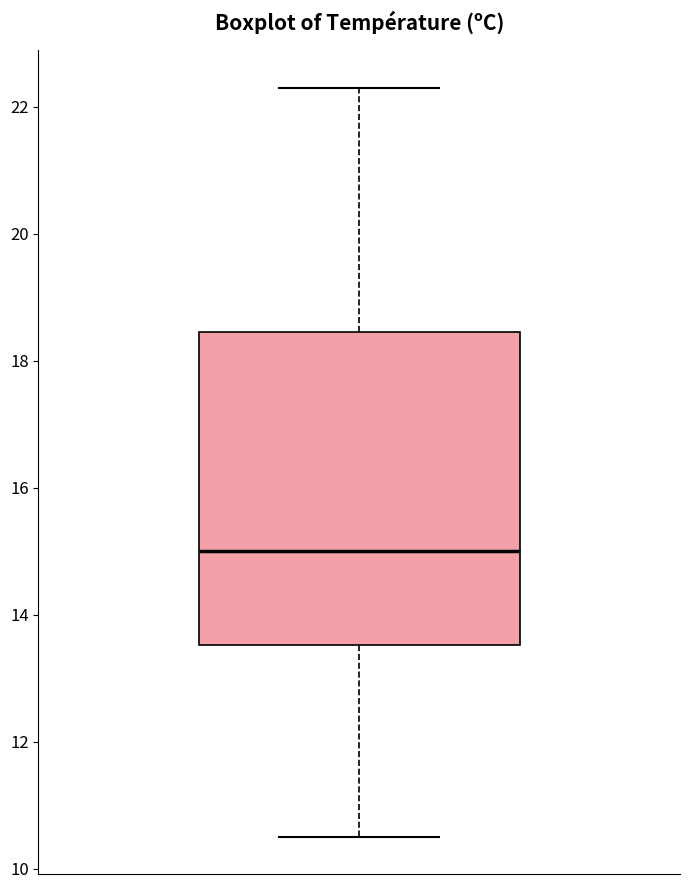

Read this box plot against the y-axis: the position of the median line, the range covered by the box, and the ends of both whiskers. The values are not printed on the chart, so give them approximately, as read against the axis.

median 15.0, box 13.6 to 18.4, whiskers 10.6 to 22.4